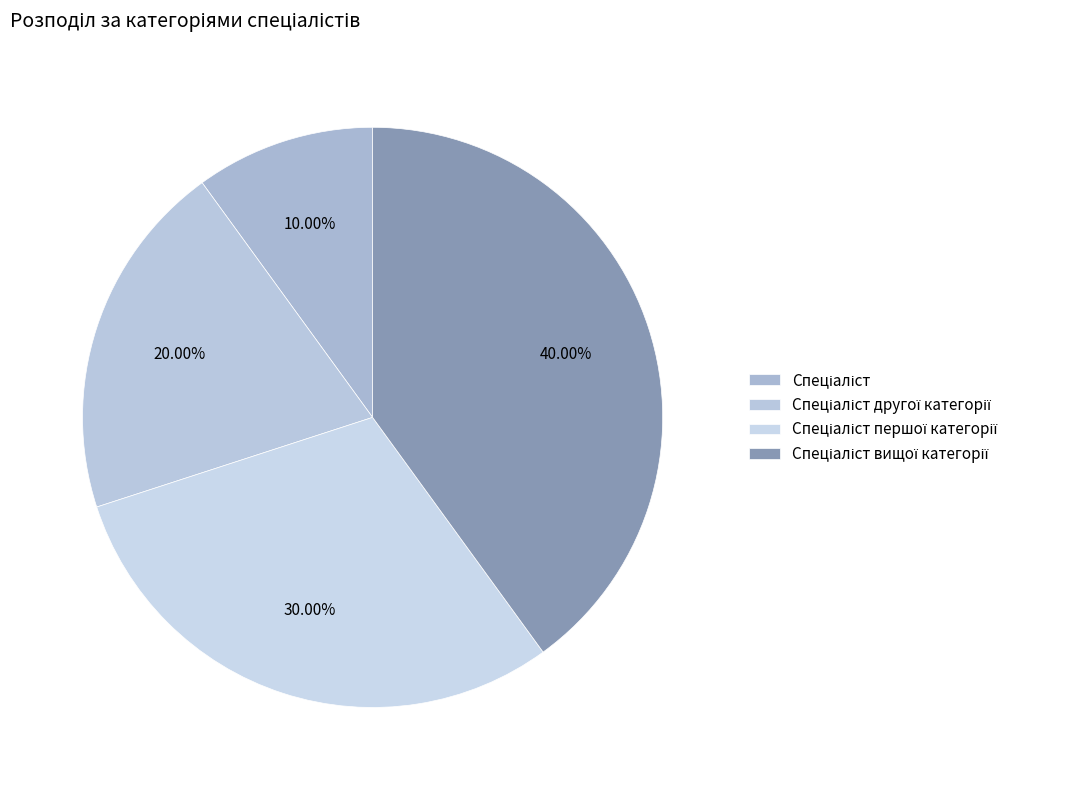

How many segments does this pie chart have?

4